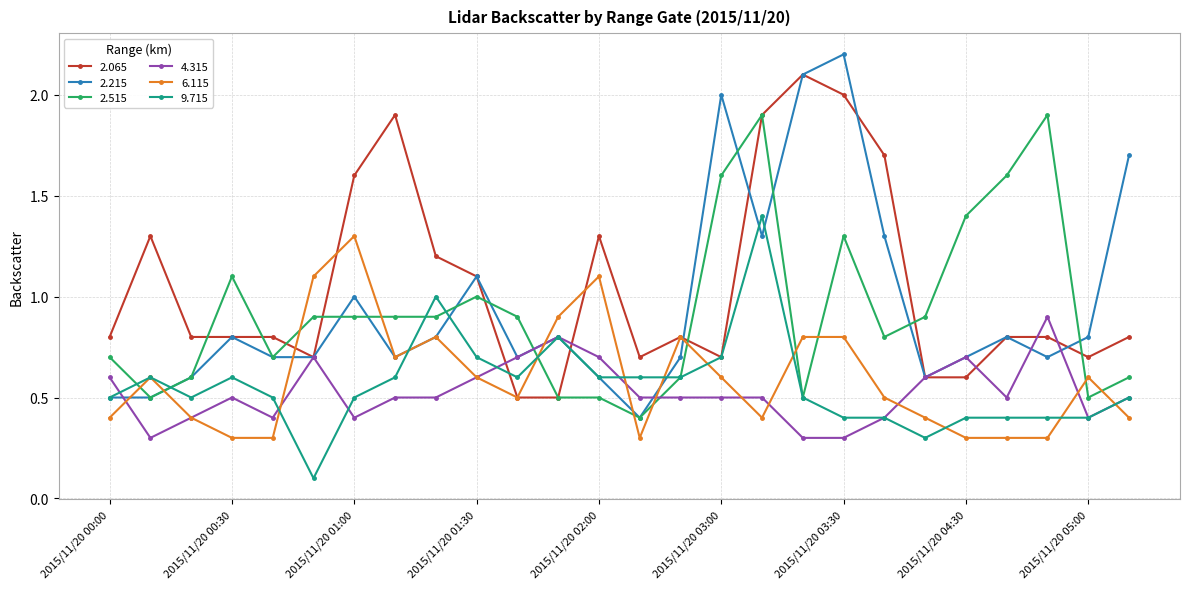

Rank the series by their maximum value, from highest to lowest.

2.215, 2.065, 2.515, 9.715, 6.115, 4.315